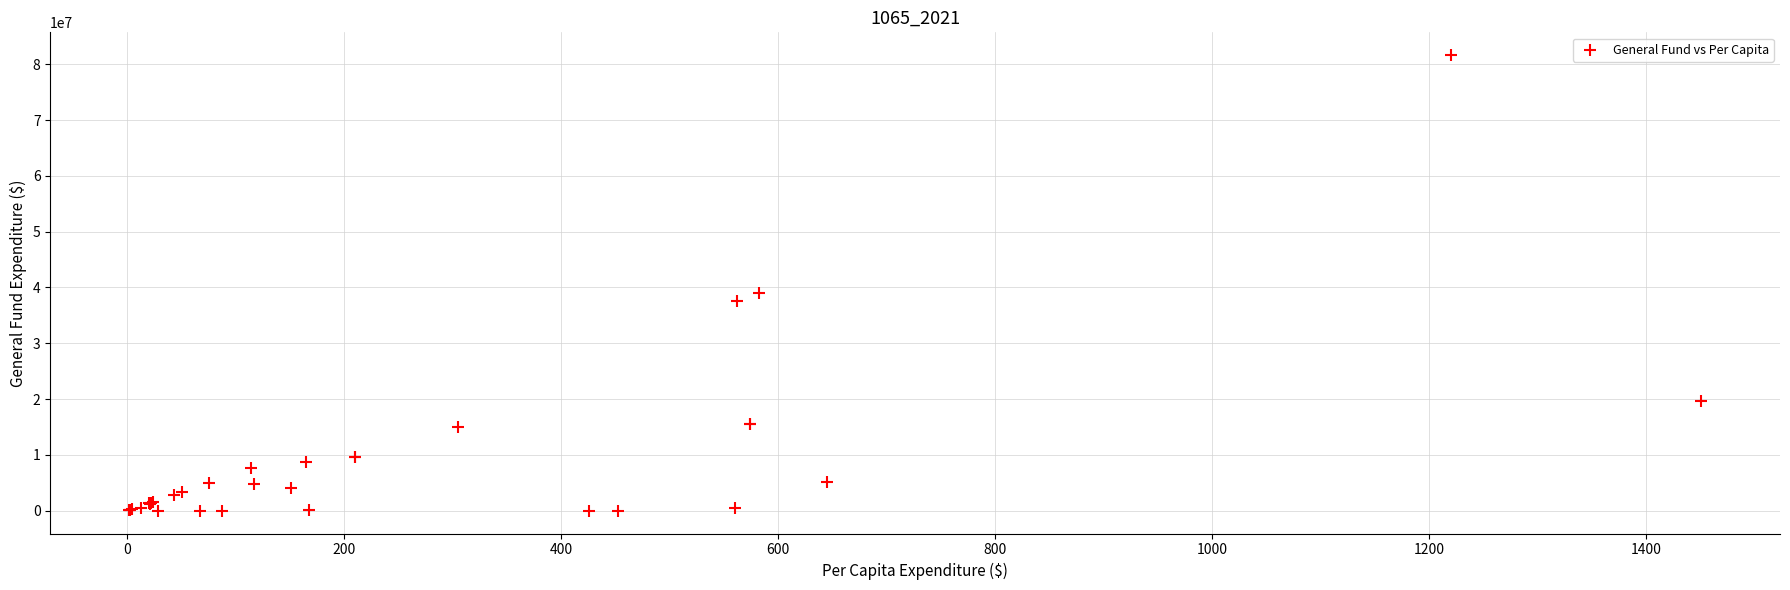

What Y value in the scatter plot is closest to 40816934?

38963476